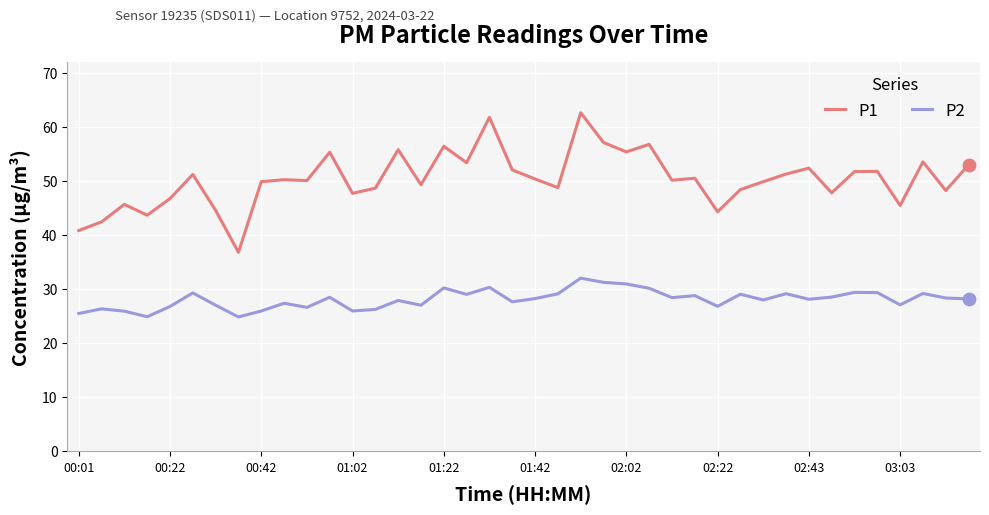

Which series has the widest spread of values?

P1